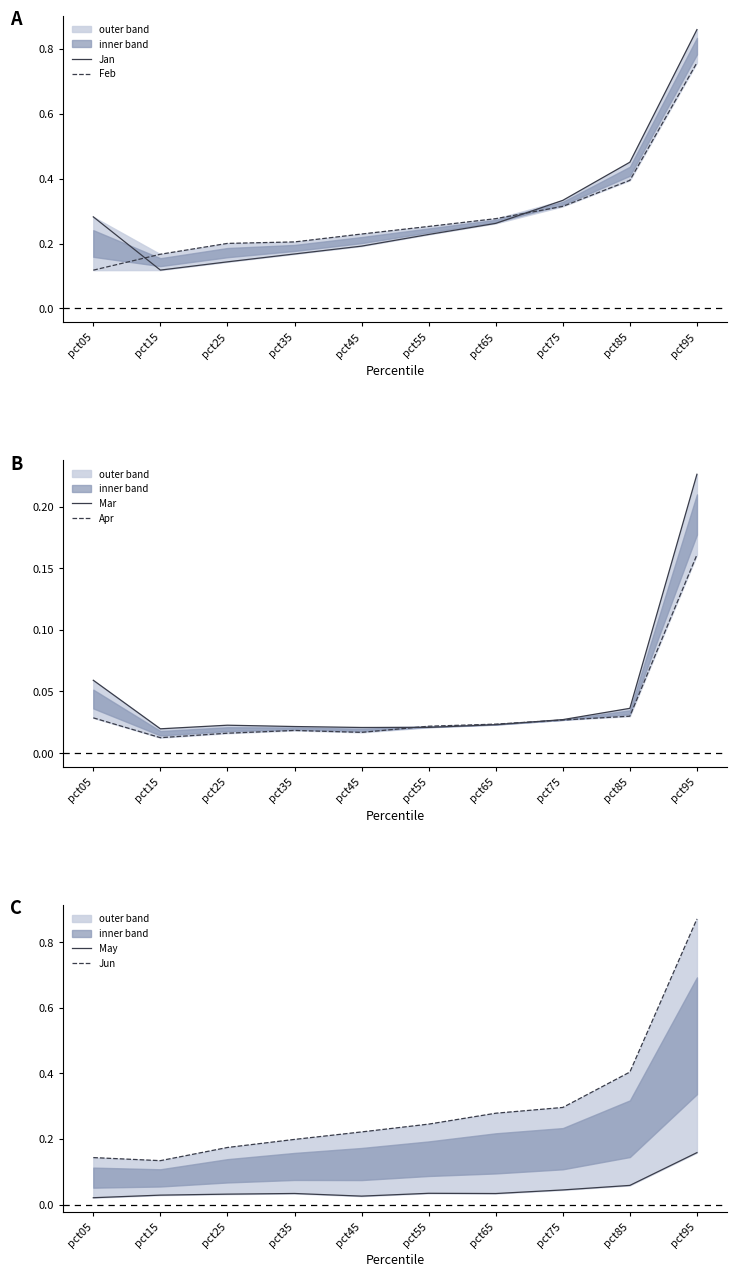

What is the difference between the maximum and minimum values in the Apr series?

0.1